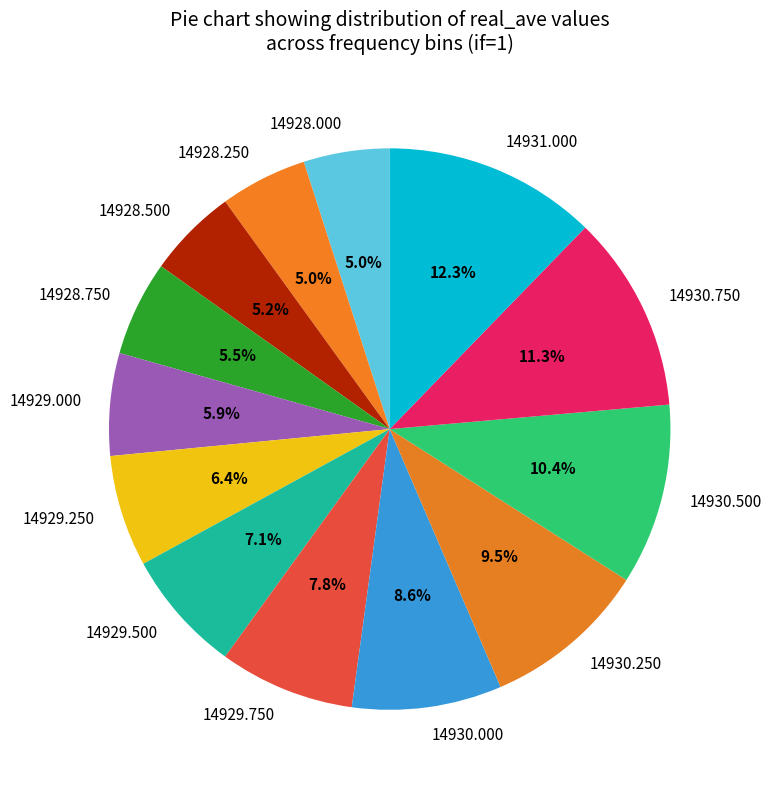

What portion of the pie excludes 14928.750?

94.5%